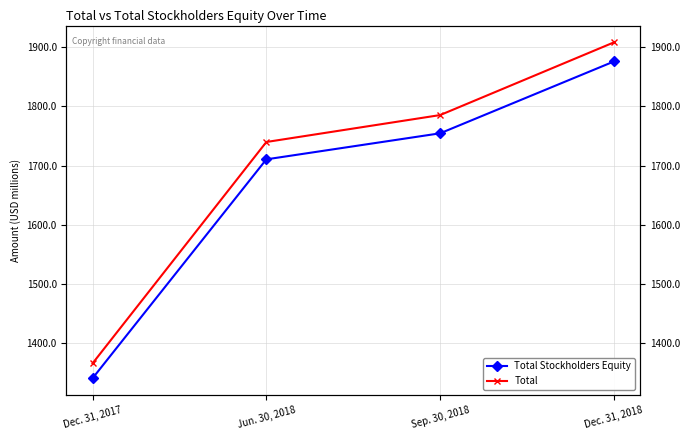

What is the maximum value for Total?

1908423